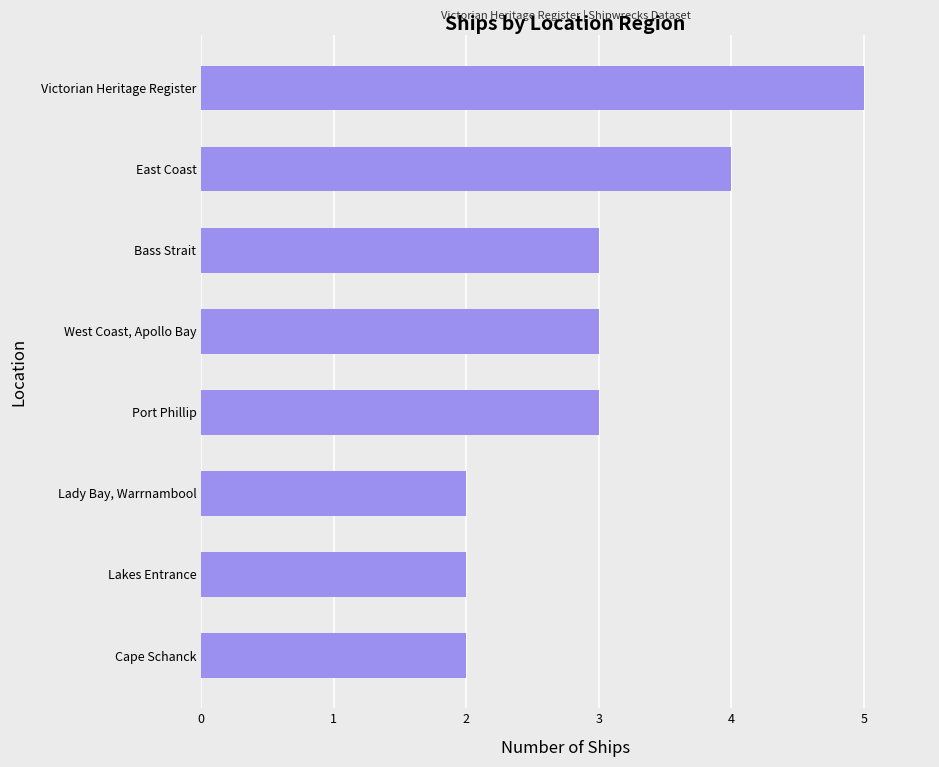

What is the difference between the maximum and minimum values?

3